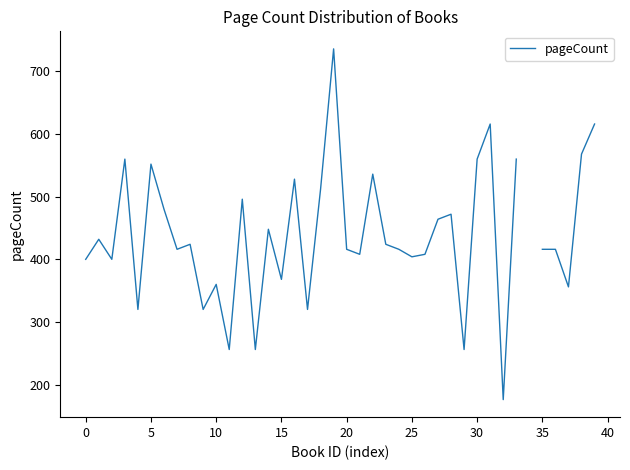

How many points are higher than both their immediate neighbors (excluding endpoints)?

12